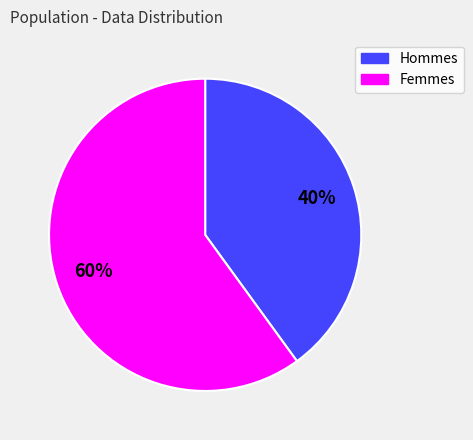

To the nearest percent, what is the difference between the largest and smallest slice percentages?

20%